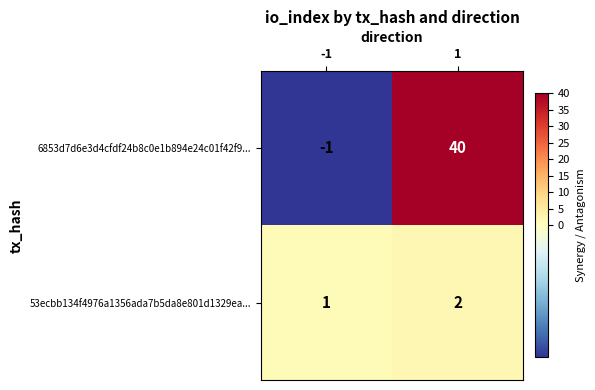

How many data points does each series have?

2